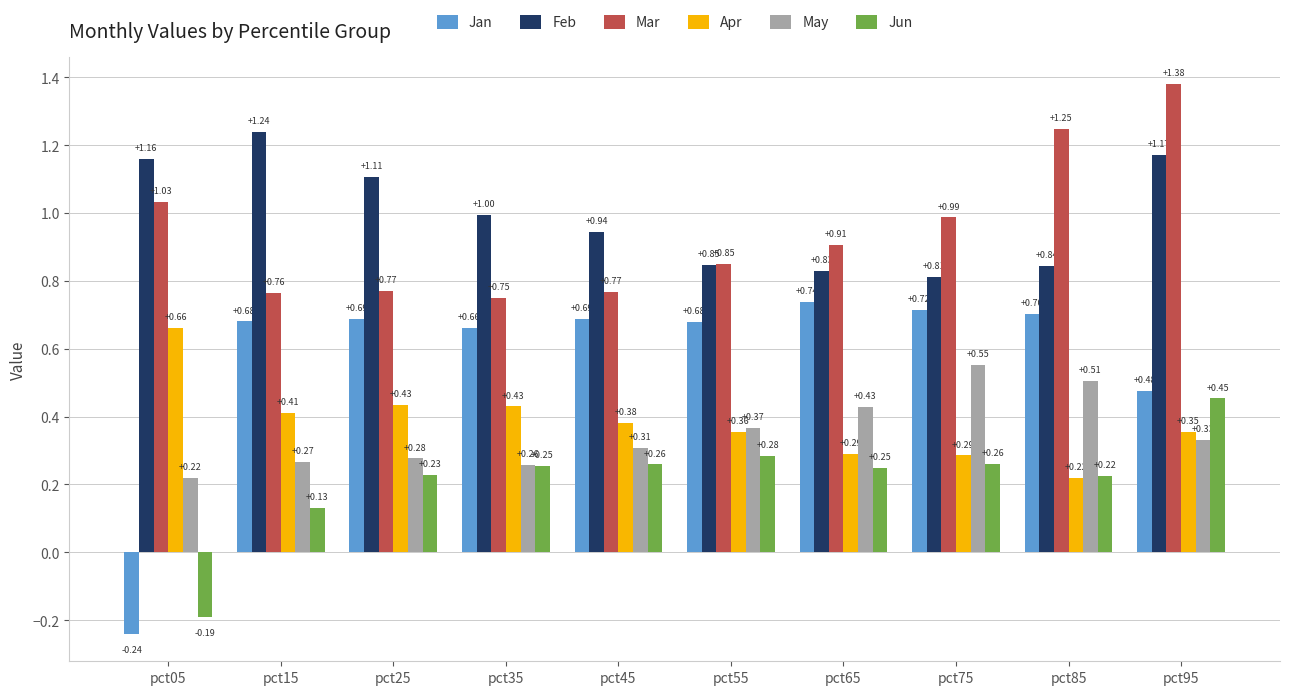

At which category is the sum across all series the highest?

pct95